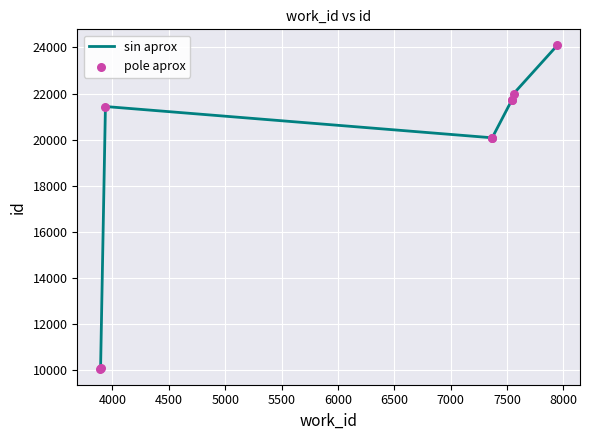

Is the value of sin aprox at 3500 greater than the value of pole aprox at 3500?

No